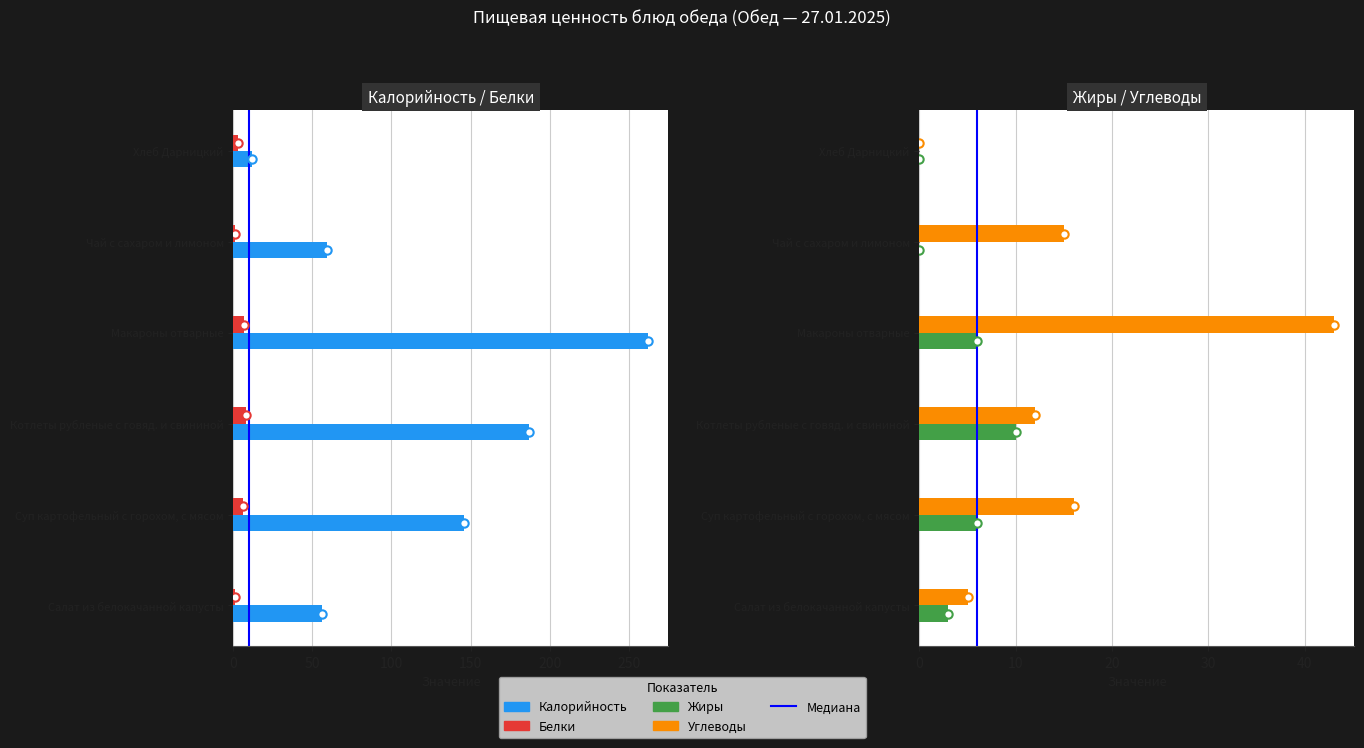

What is the total value across all series at Салат из белокачанной капусты?

65